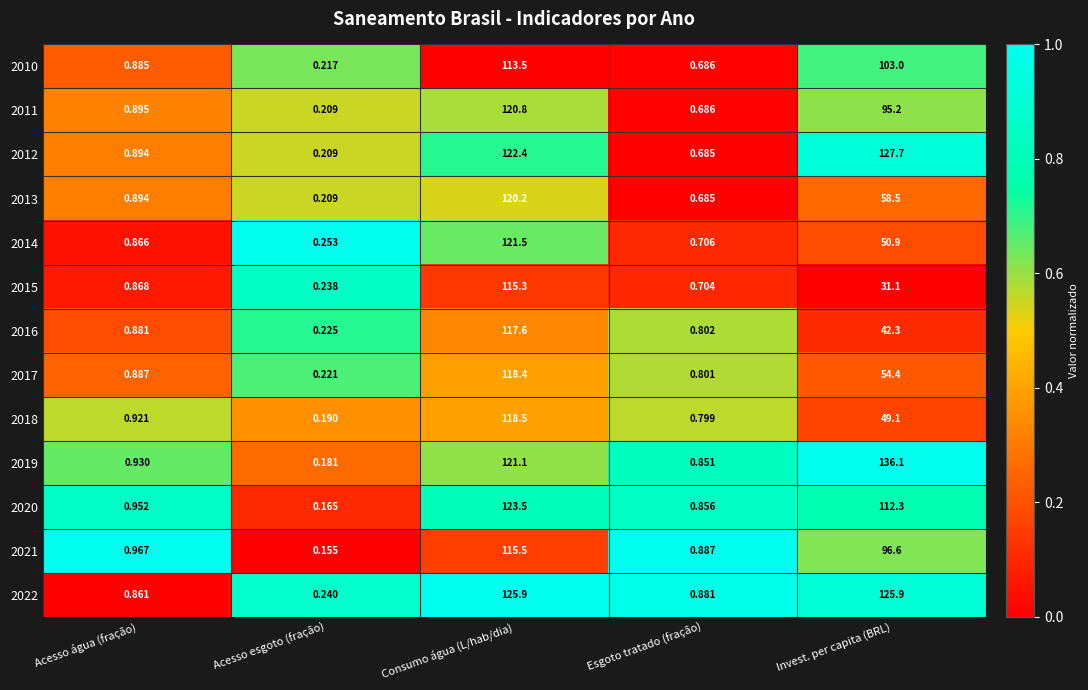

At which category is the sum across all series the highest?

Consumo água (L/hab/dia)